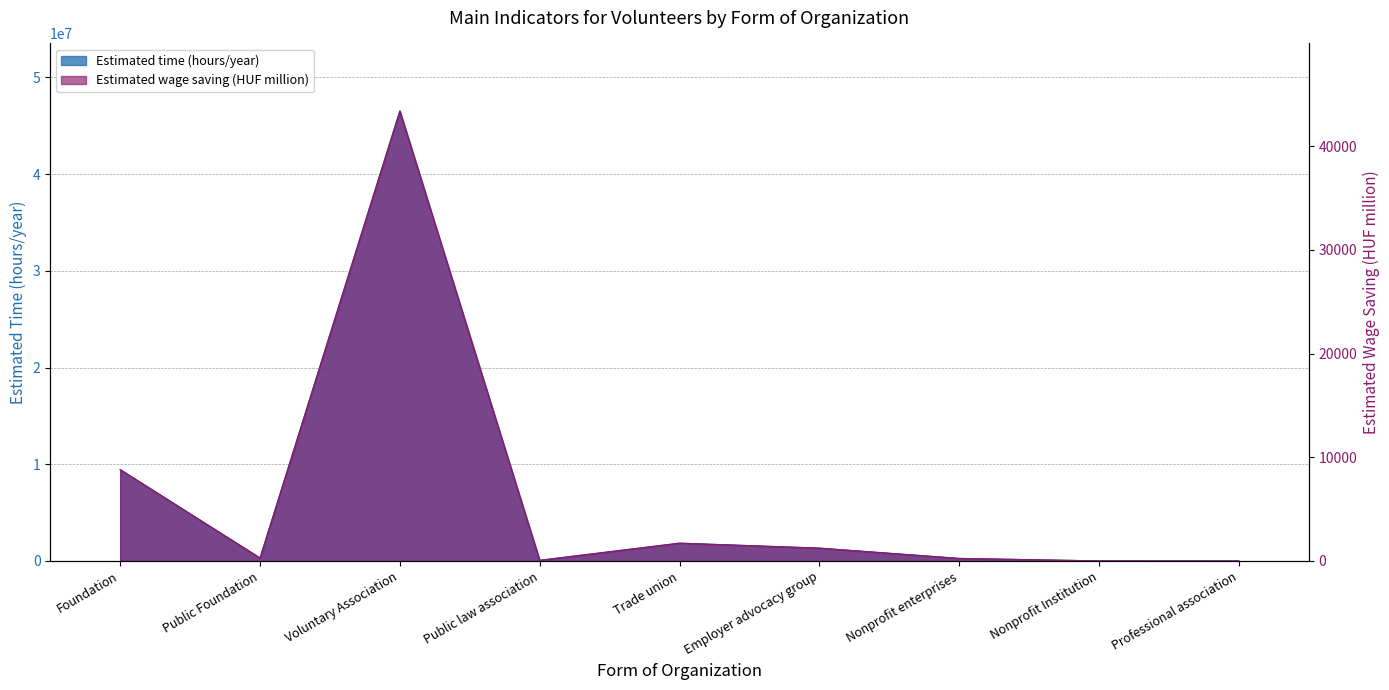

Reading left to right, transcribe all the data shown in this chart.

Estimated time (hours/year): 9445164.0	305004.0	46526484.0	68436.0	1842084.0	1329540.0	265596.0	7632.0	2112.0
Estimated wage saving (HUF million): 8809.7	284.5	43394.9	63.8	1718.1	1240.0	247.7	7.1	2.0